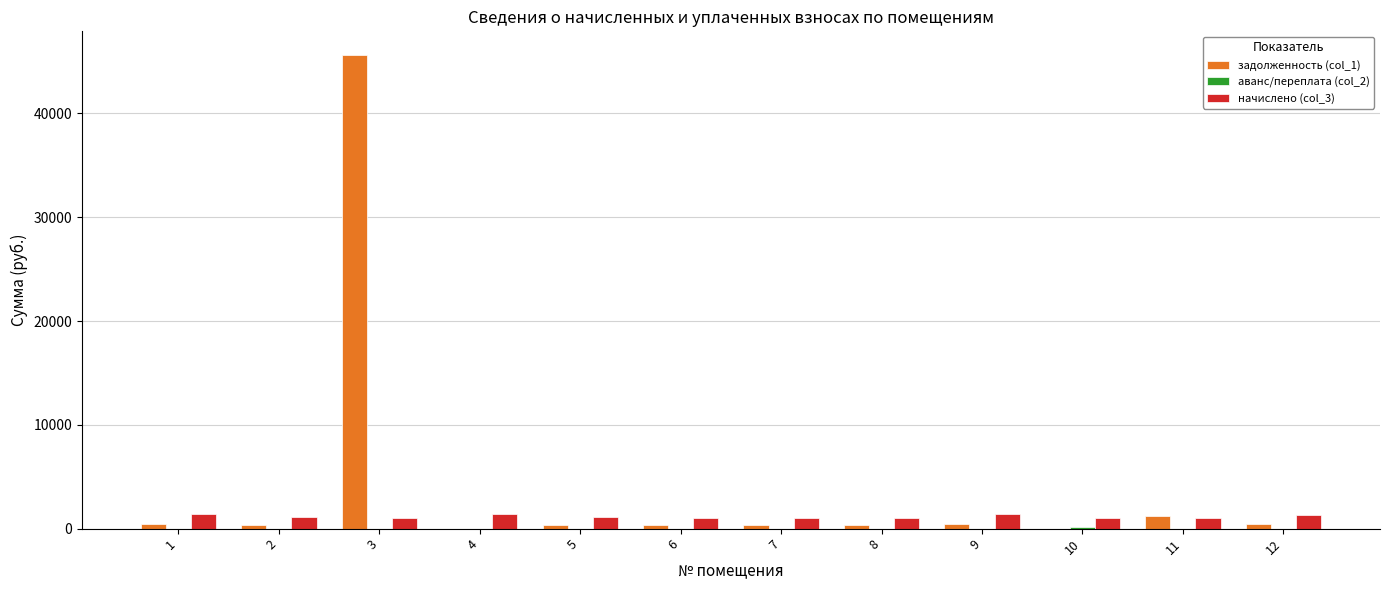

What is the greatest value displayed?

45633.3